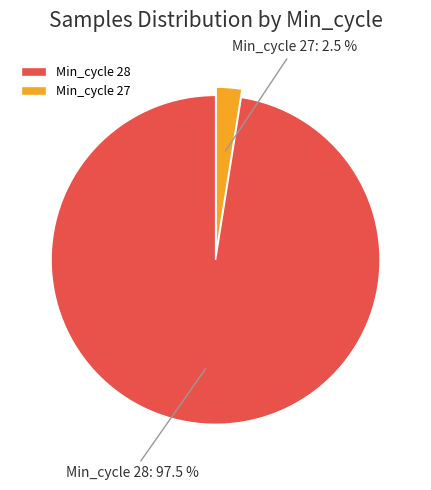

Does Min_cycle 28 account for over 50% of the chart?

Yes